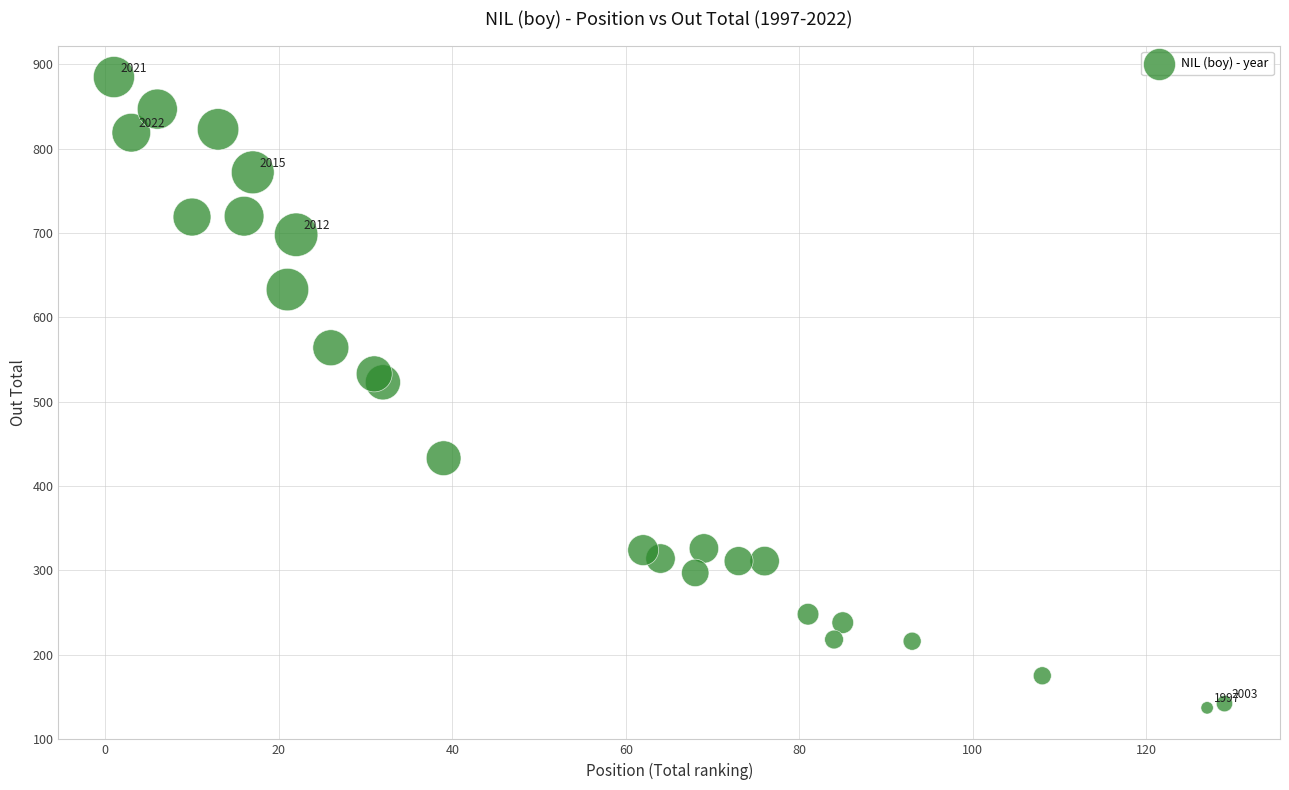

What Y value in the scatter plot is closest to 511?

523